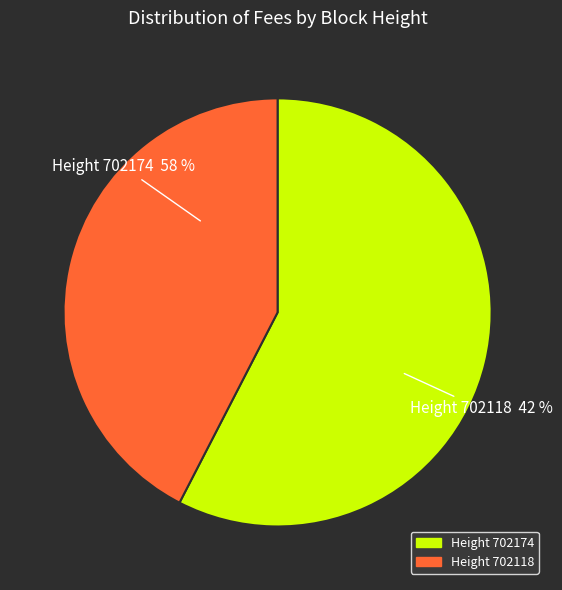

Do 702174 and 702118 together represent more than half of the pie?

Yes